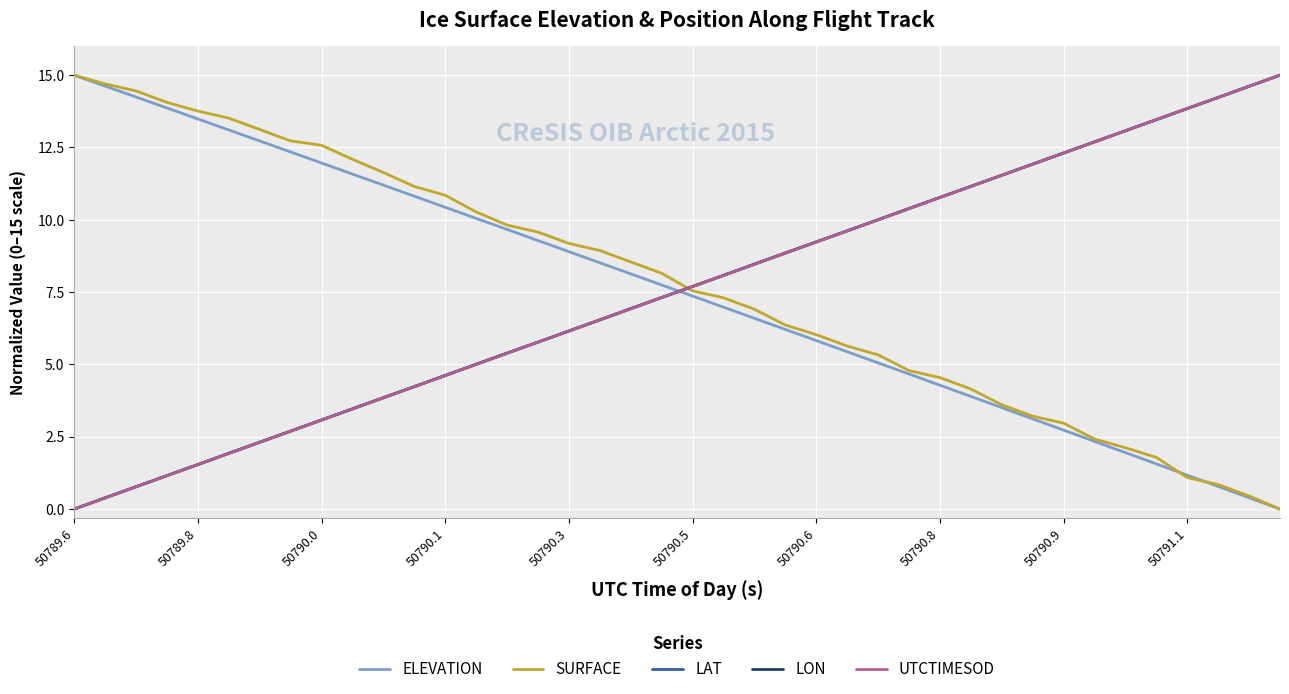

Which series ends up on top after the final intersection of ELEVATION and UTCTIMESOD?

UTCTIMESOD